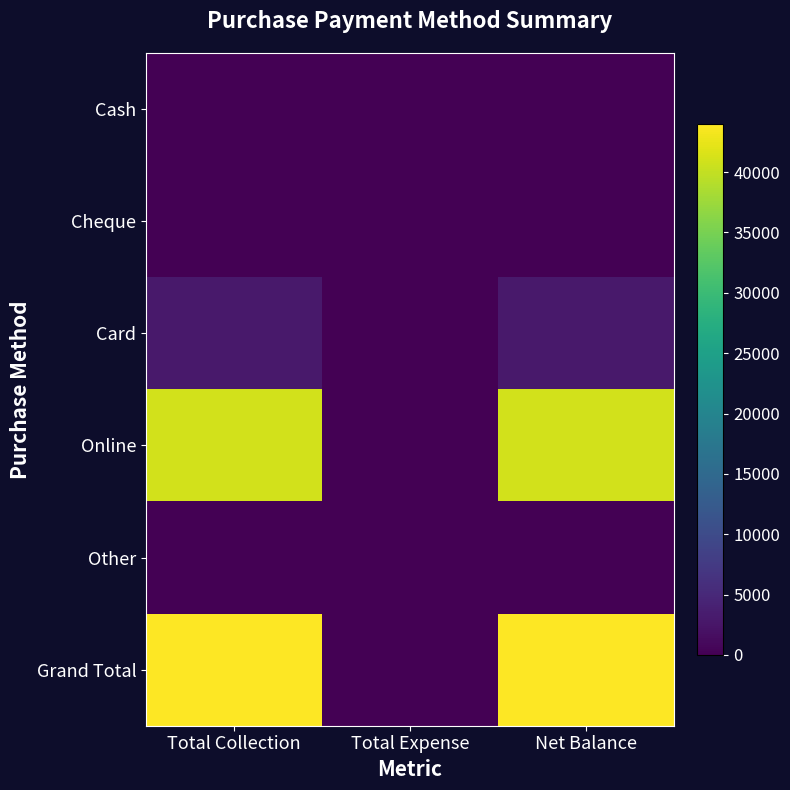

Rank the series at Total Collection from highest to lowest value.

Grand Total, Online, Card, Cash, Cheque, Other